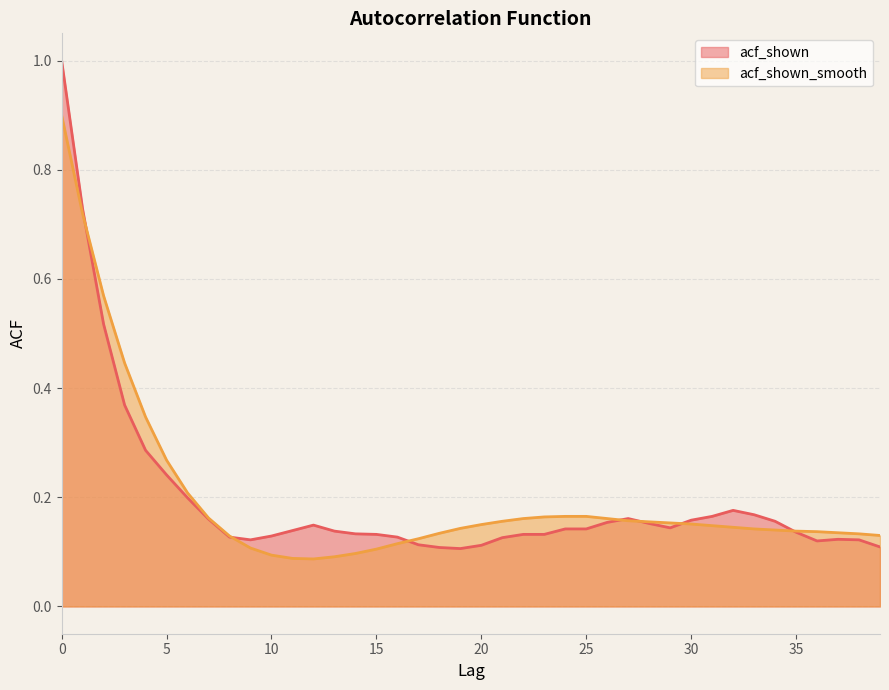

How many lines are shown in the chart?

2